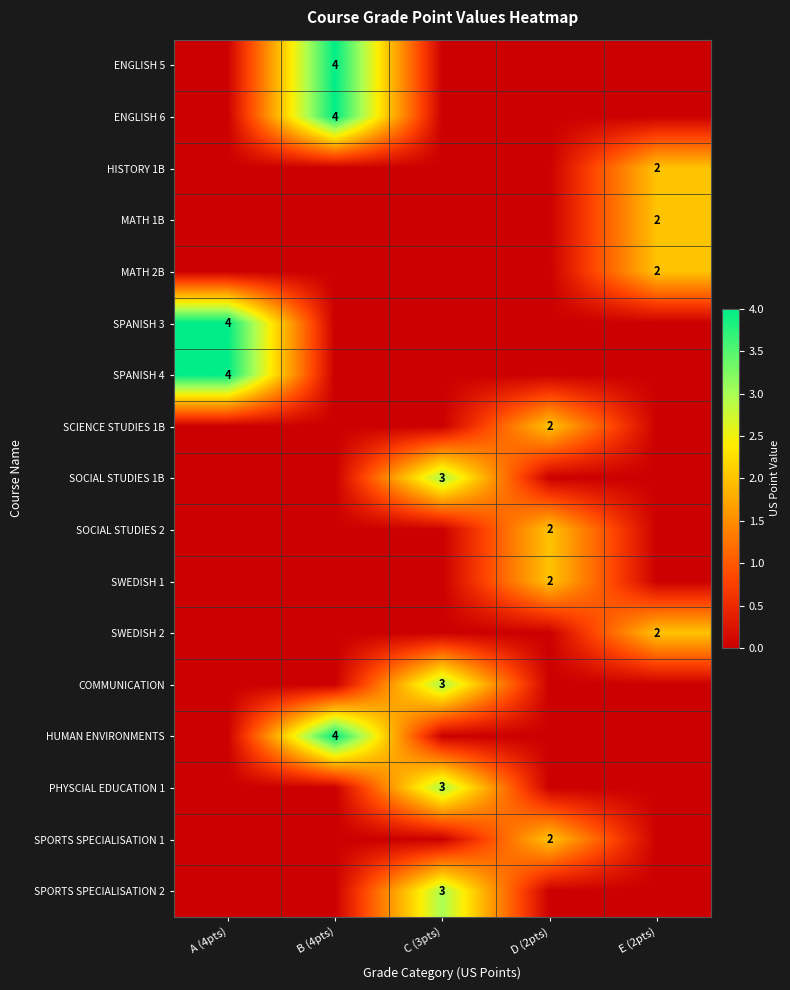

The COMMUNICATION series shows 1 at C (3pts). True or false?

False